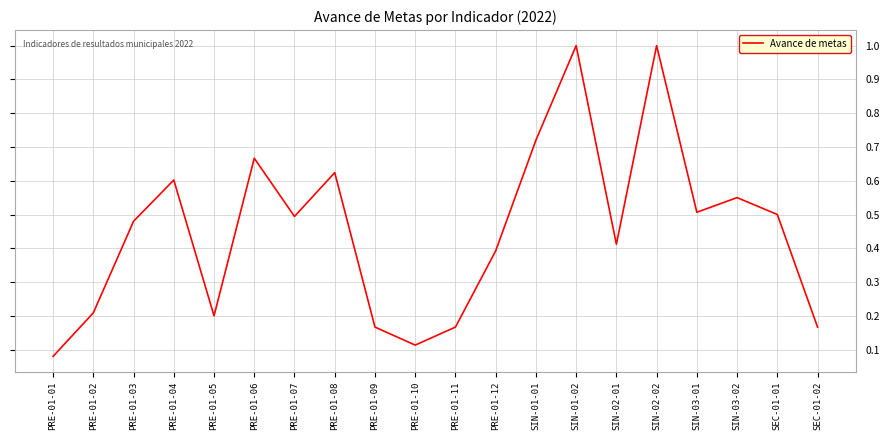

Between PRE-01-04 and PRE-01-11, which is larger?

PRE-01-04